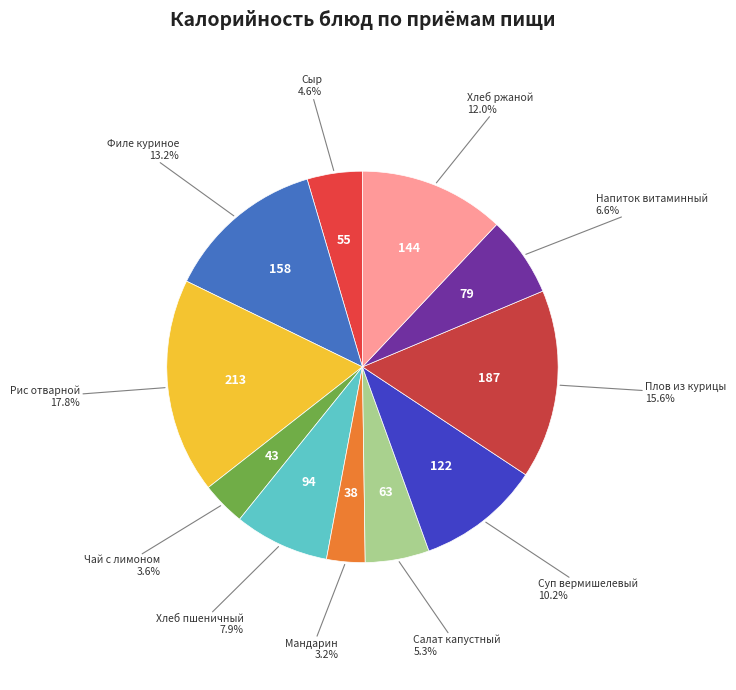

Is there any slice that represents more than half of the pie?

No